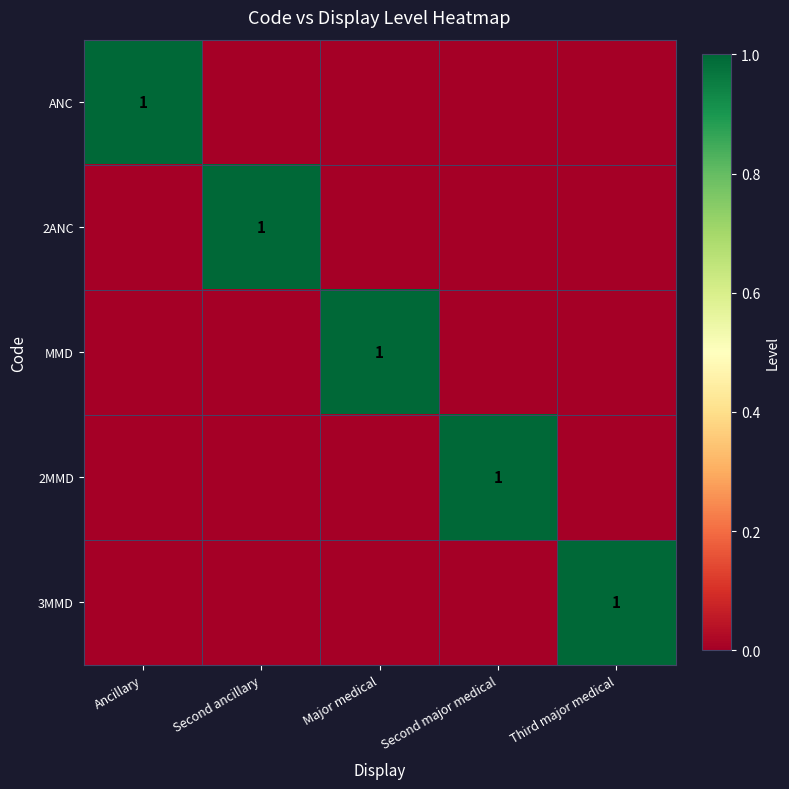

How many data points does each series have?

5